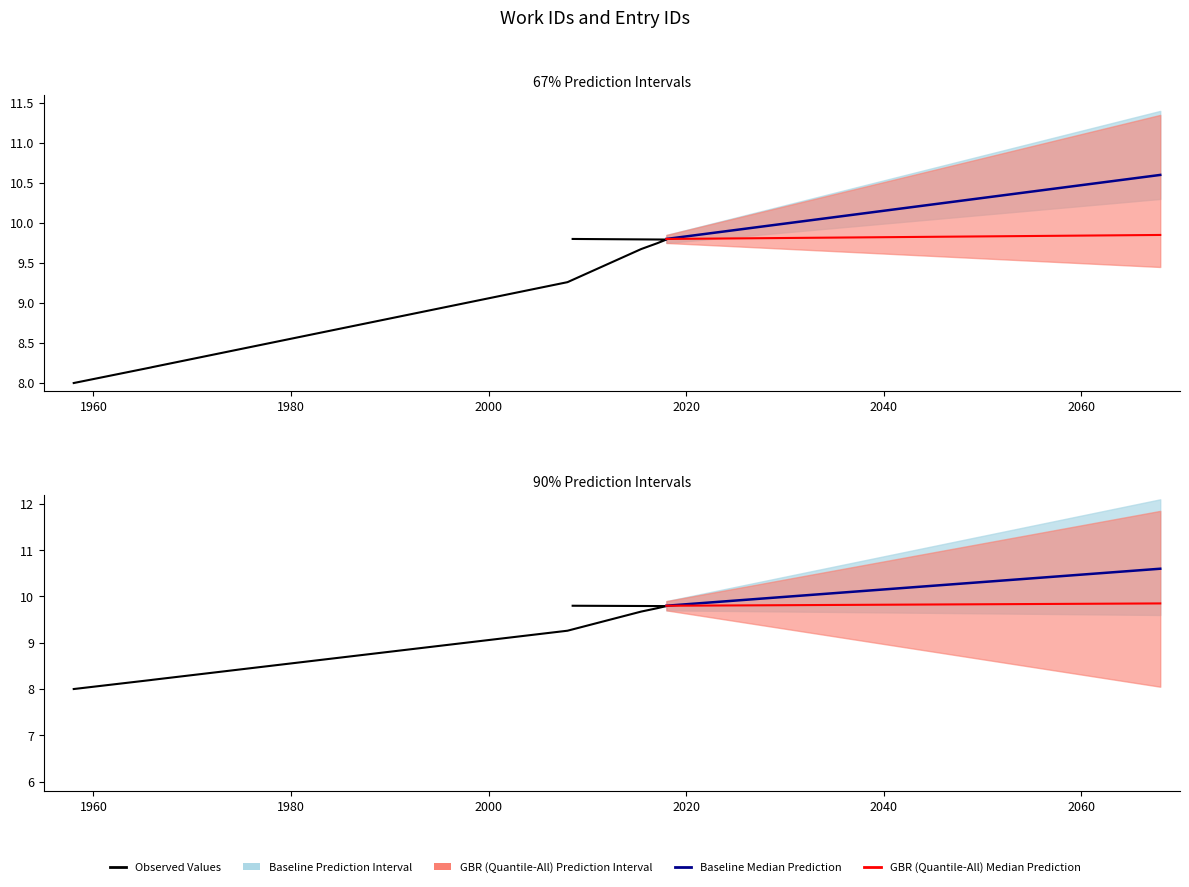

Approximately how many times larger is the value at 7872 compared to 7163?

1.0